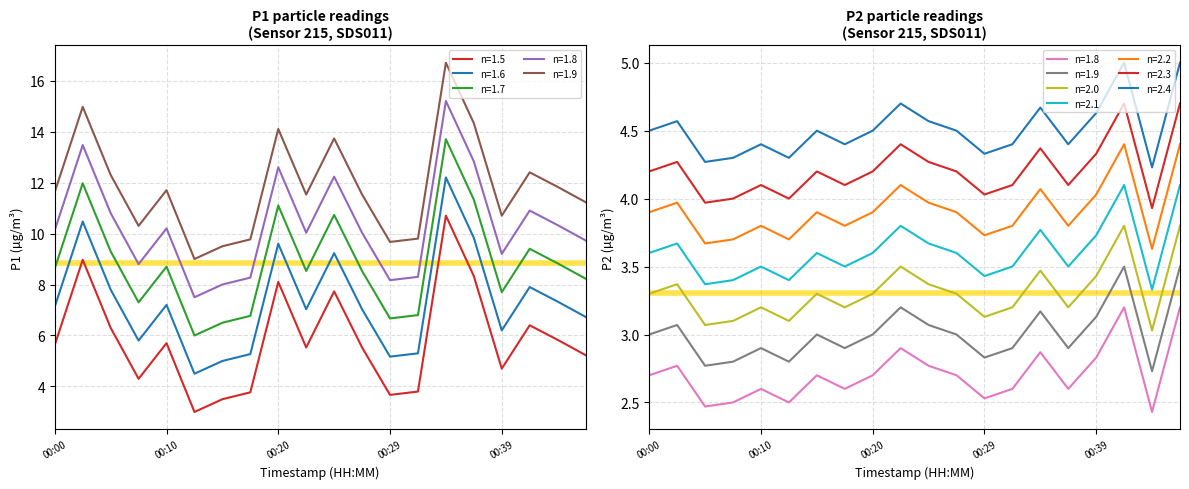

The value of P1 at 00:20 is 3.8. True or false?

False